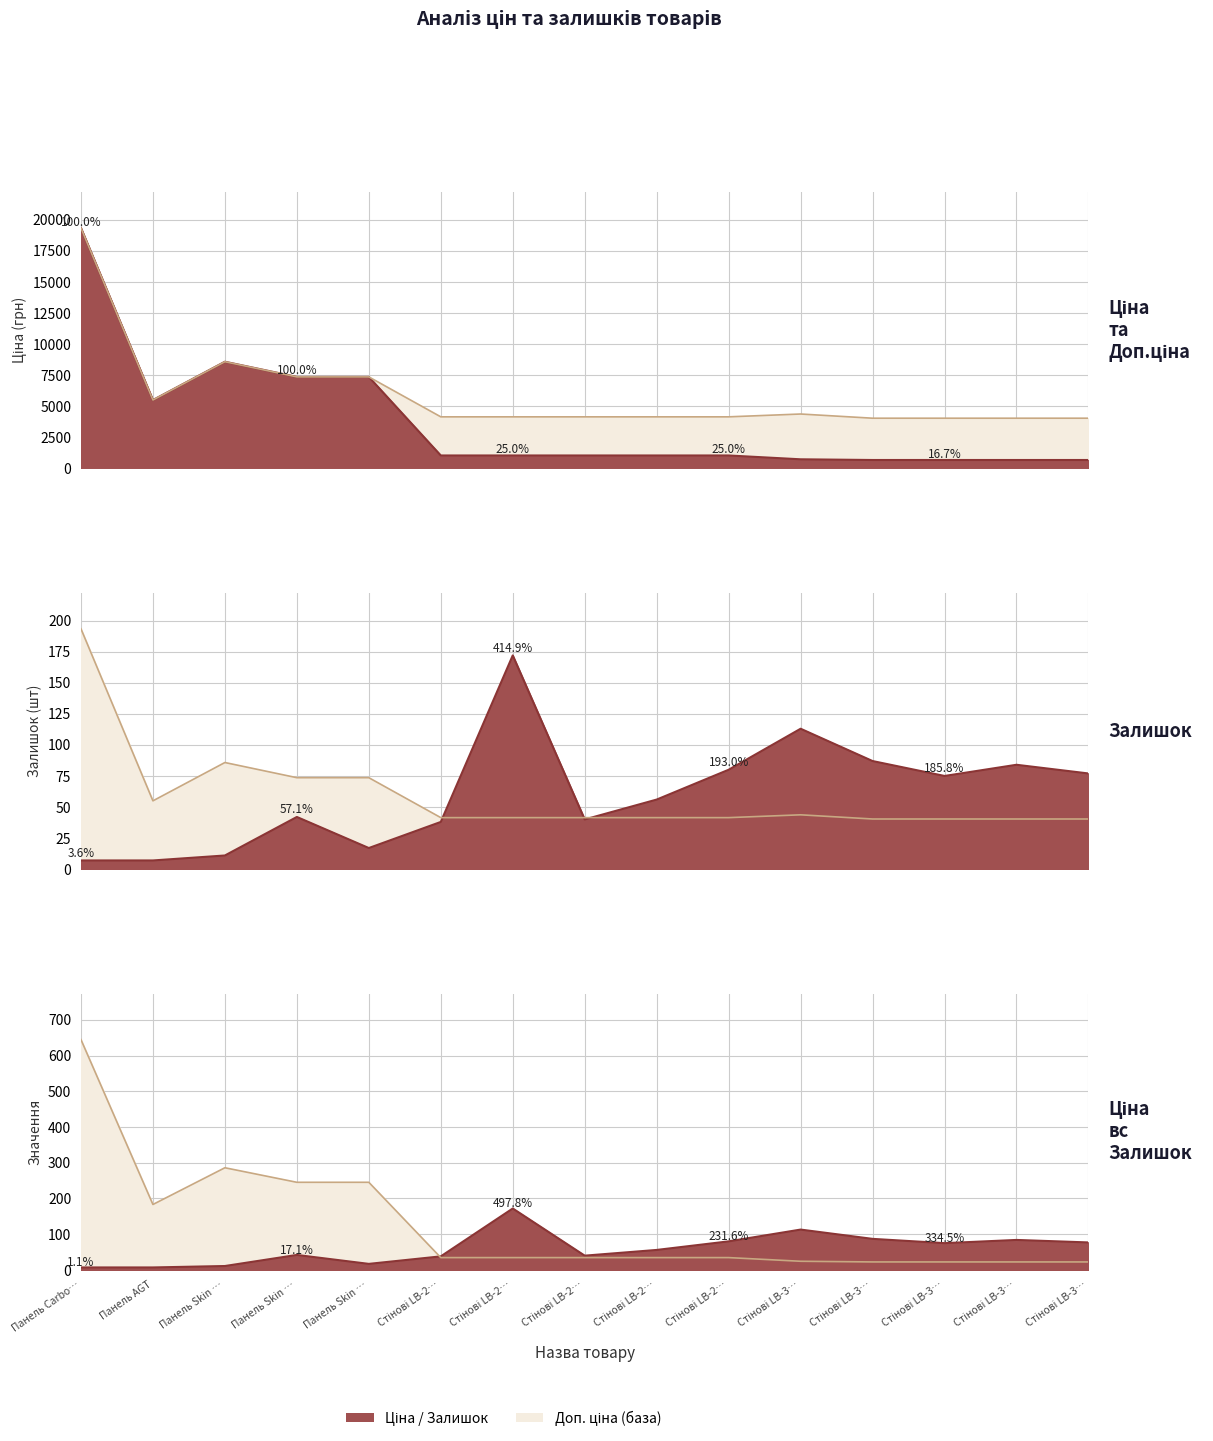

What is the difference between the highest and lowest values at Стінові LB-3…?

4259.9